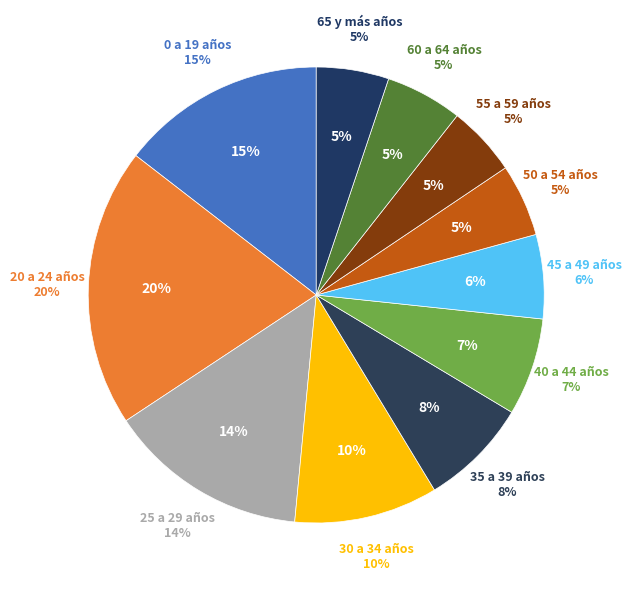

Which slice is the smallest?

55 a 59 años